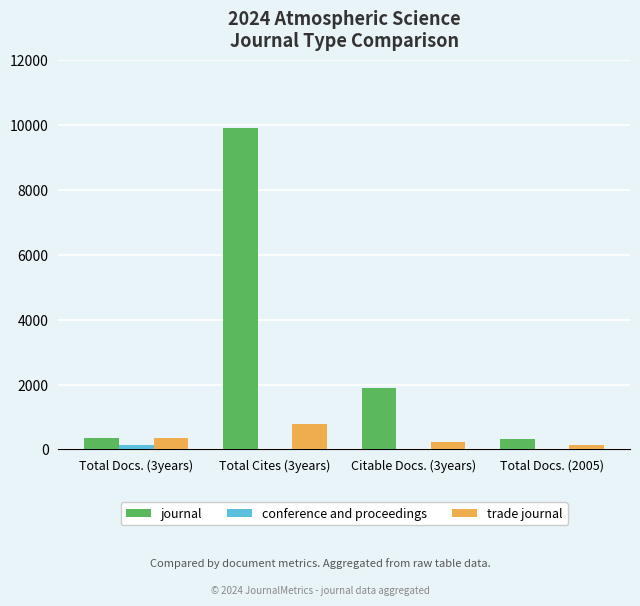

Which series has the largest range (max minus min)?

journal